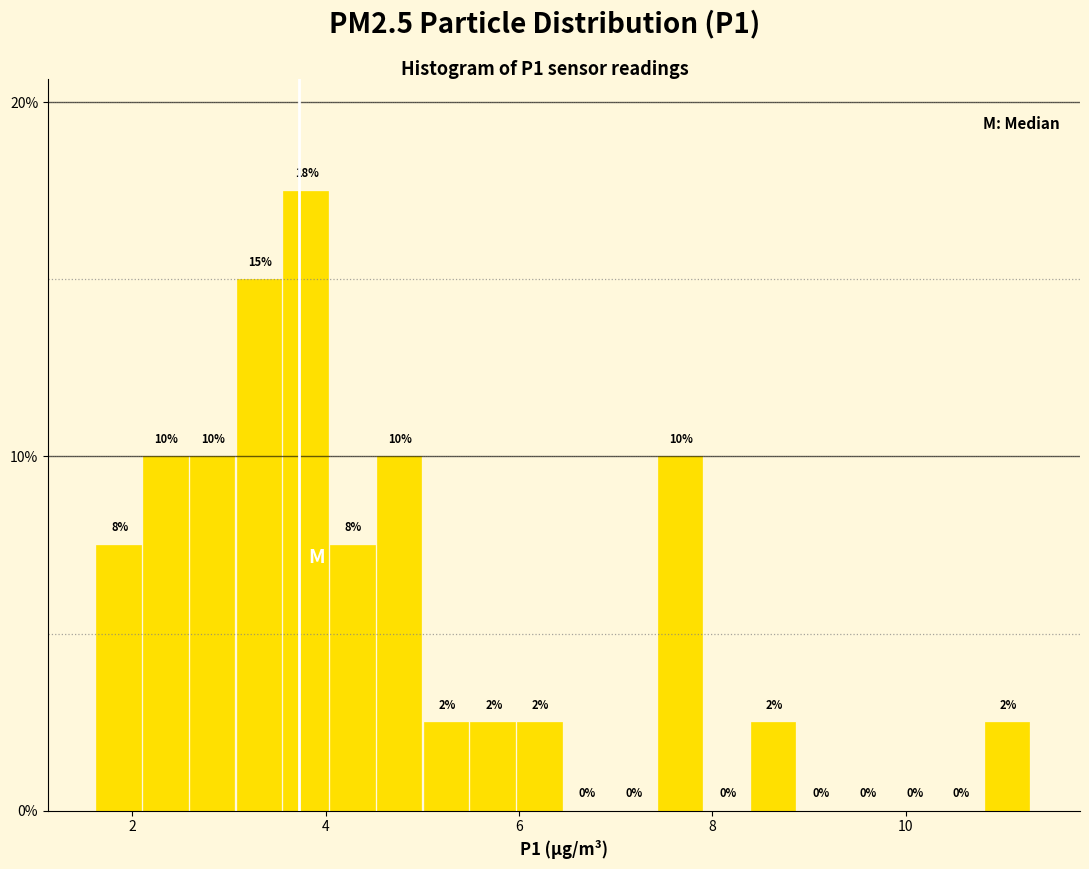

Read against the x-axis, roughly where is the centre of the tallest bar?

3.8